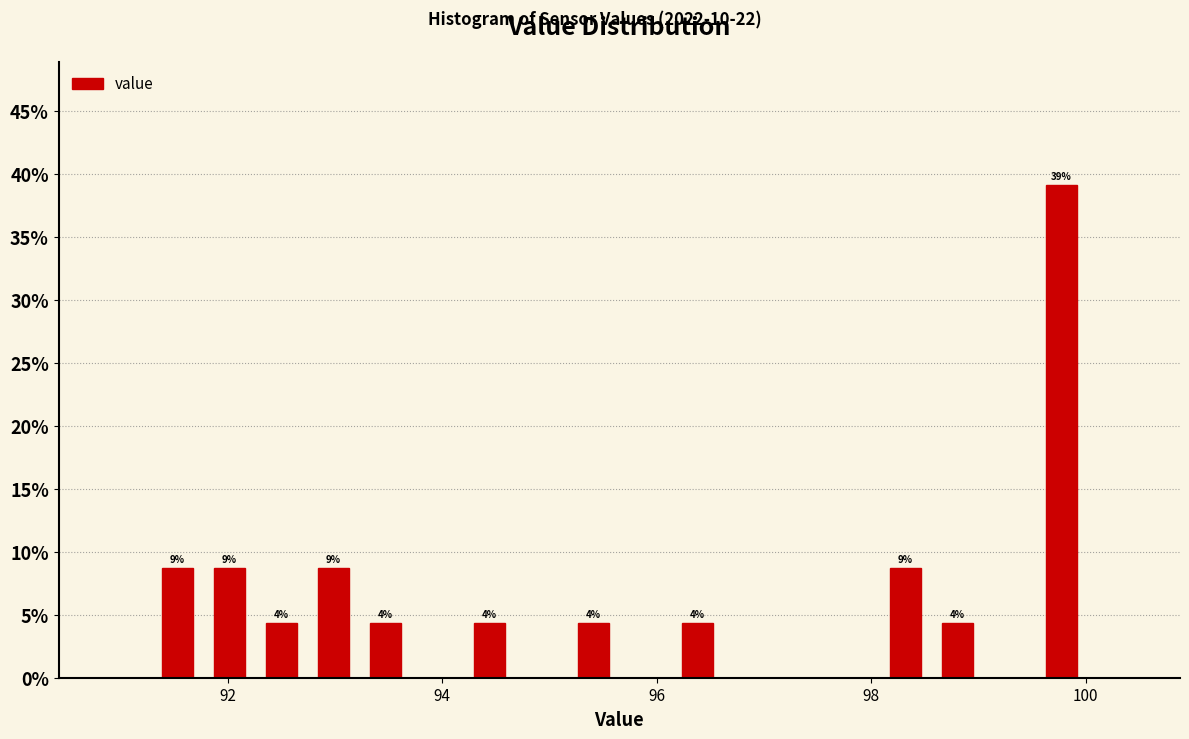

Around what value on the x-axis is the tallest bar? Give the approximate position of its centre, as read against the axis.

99.8